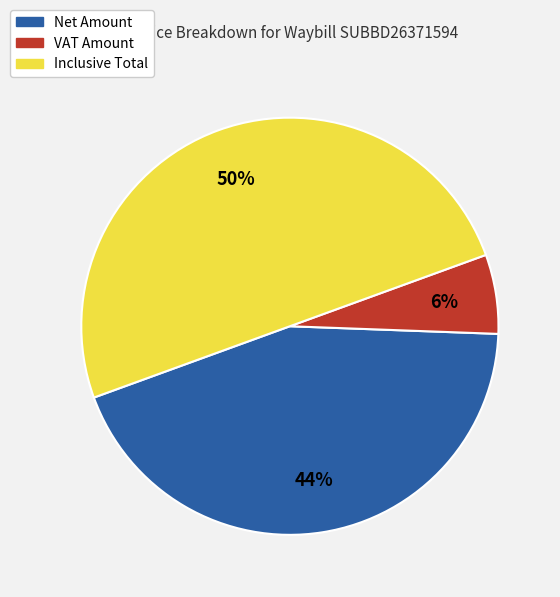

The Inclusive Total slice represents 39% of the pie. True or false?

False